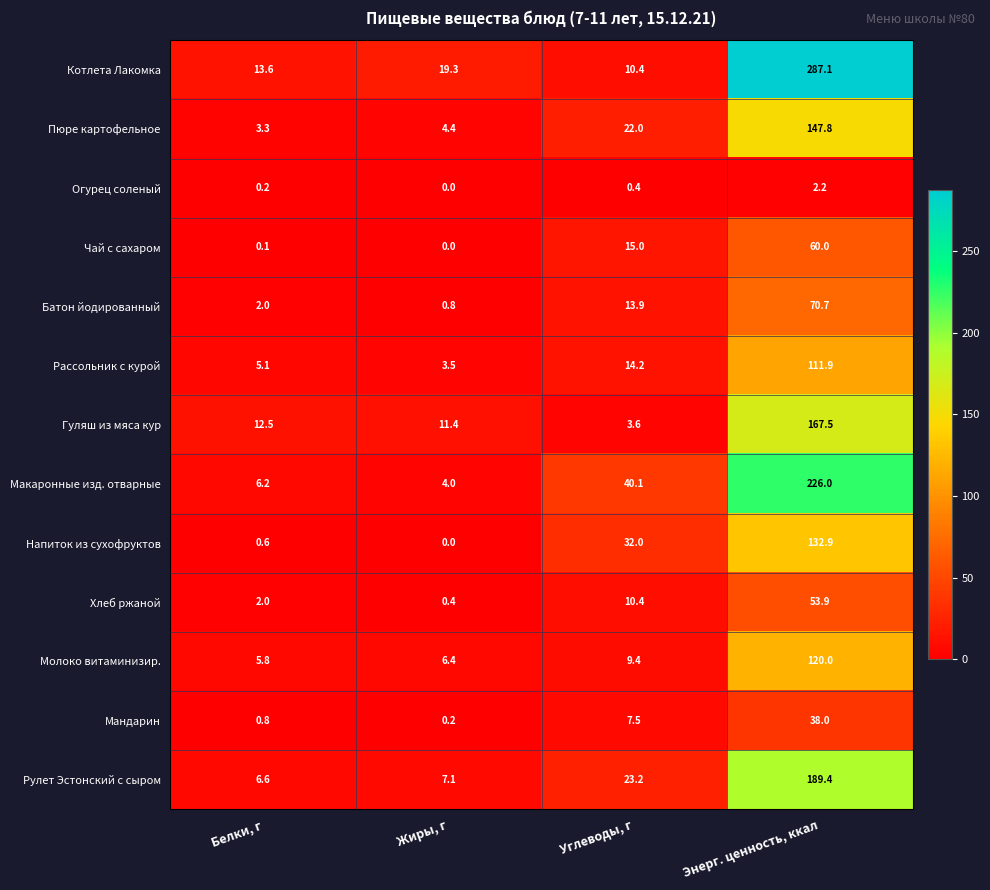

True or false: Рассольник с курой has a value of 47.6 at Энерг. ценность, ккал.

False